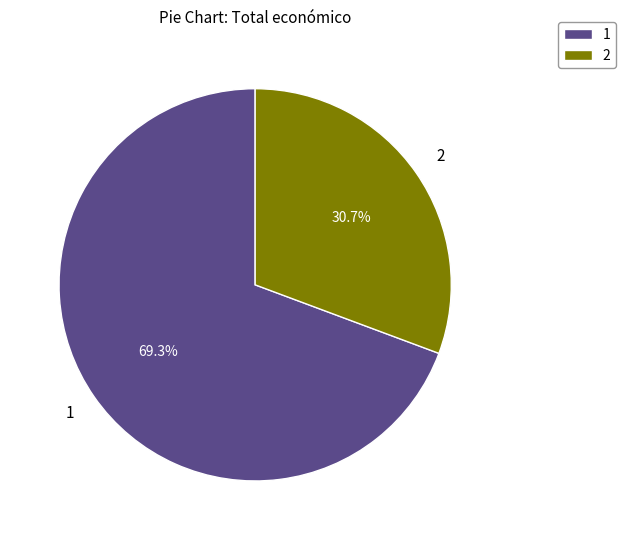

Is the sum of 2 and 1 greater than half?

Yes